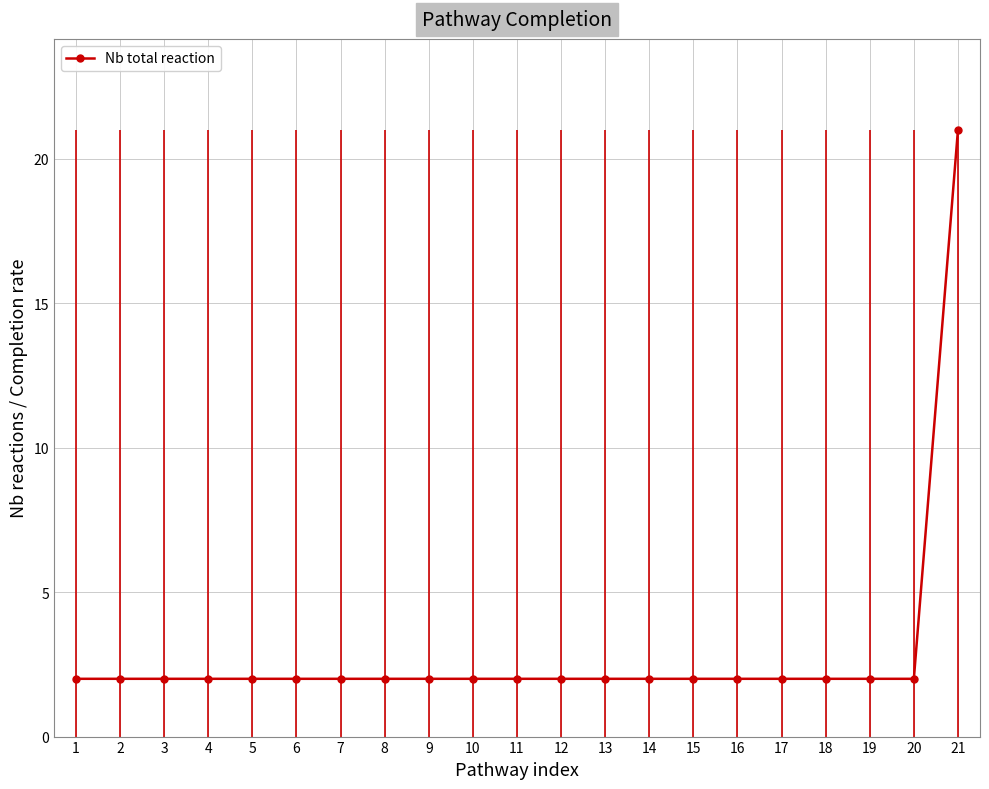

The chart shows a value of 2 at 3. True or false?

True